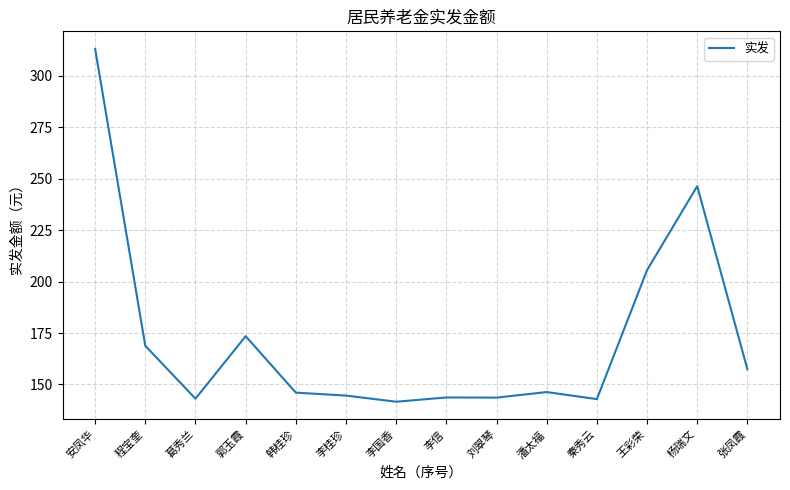

At which category does the chart reach its peak across all series?

安凤华